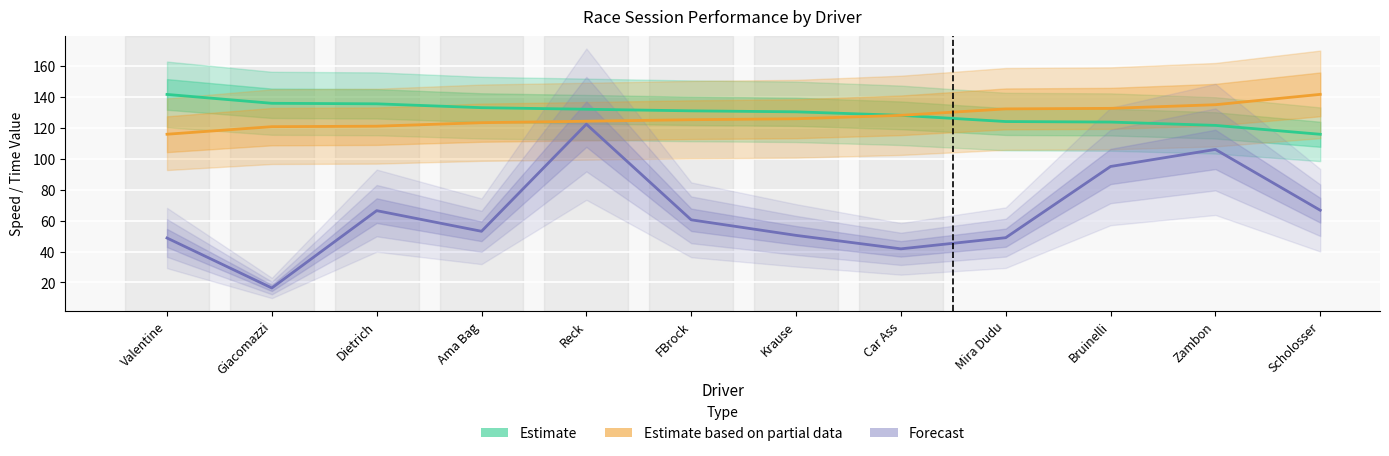

Which category has the highest value in the Forecast series?

Reck